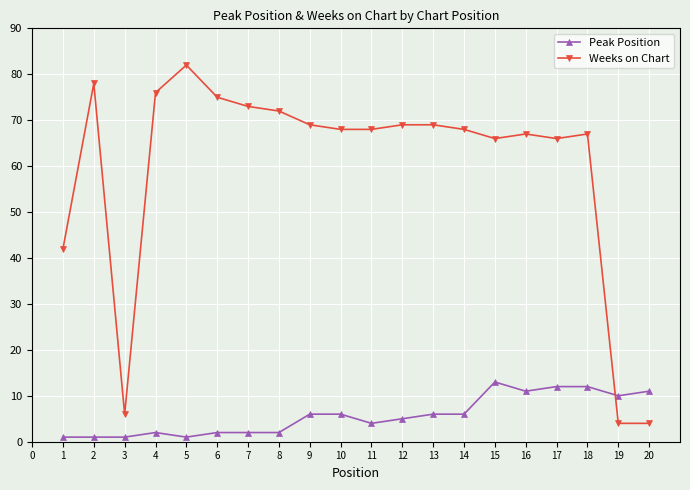

Does the chart have visible grid lines?

Yes